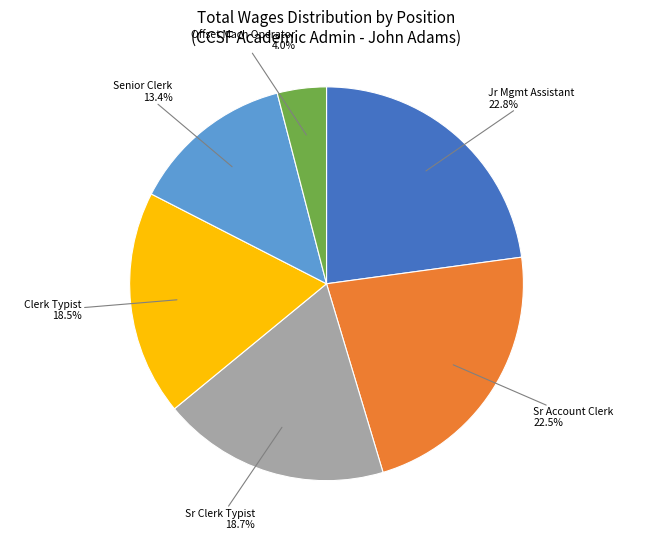

Is there a majority slice in this chart?

No